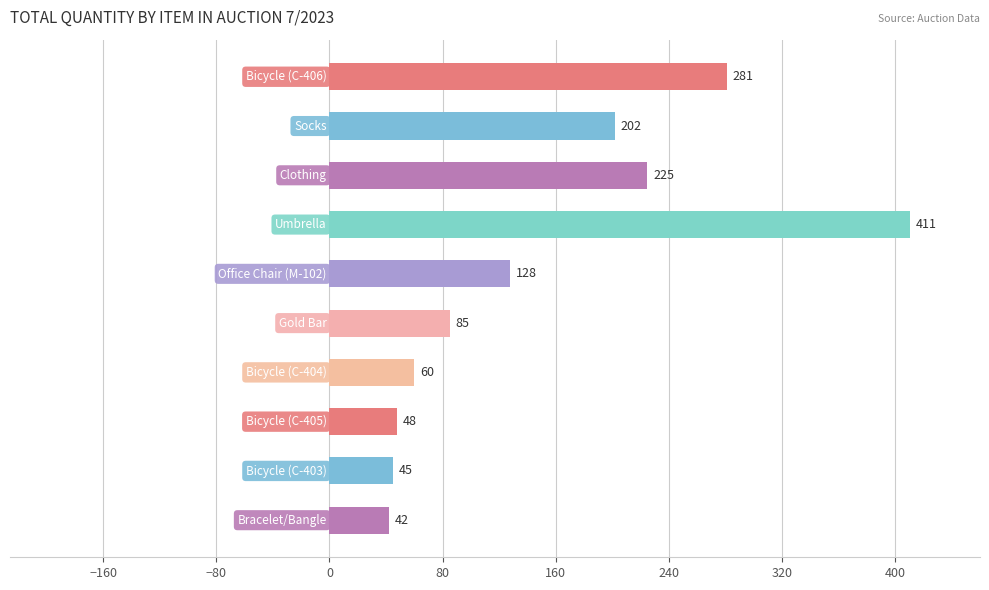

Are the bars grouped side by side (vs. stacked)?

No